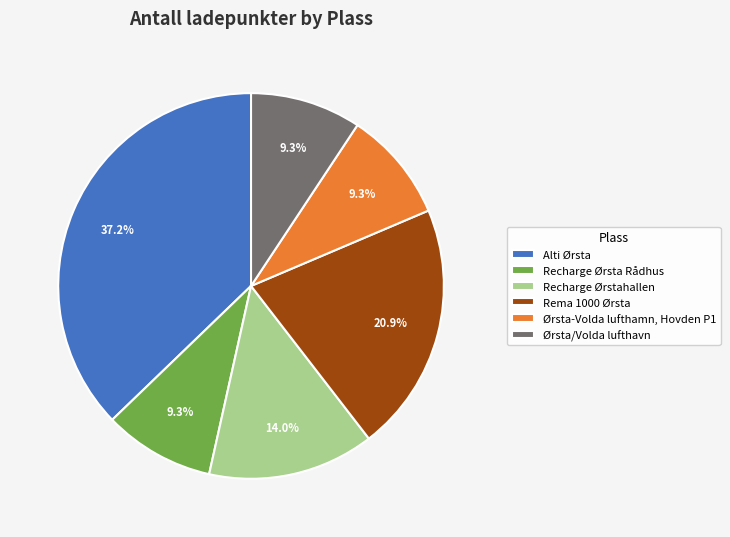

Which category has the biggest portion of the pie?

Alti Ørsta